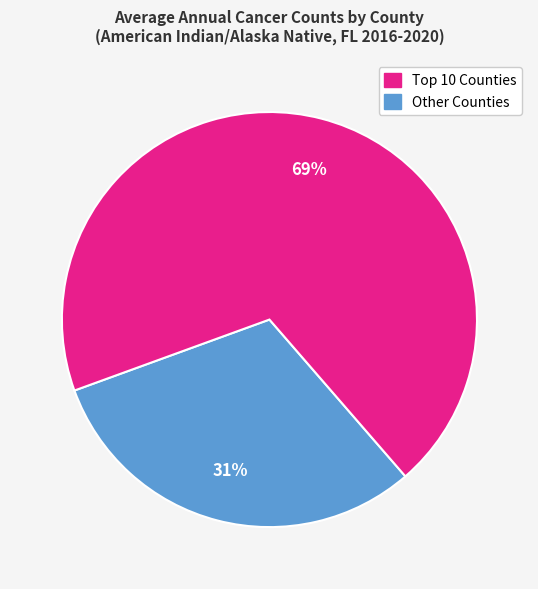

Does any single category account for the majority?

Yes